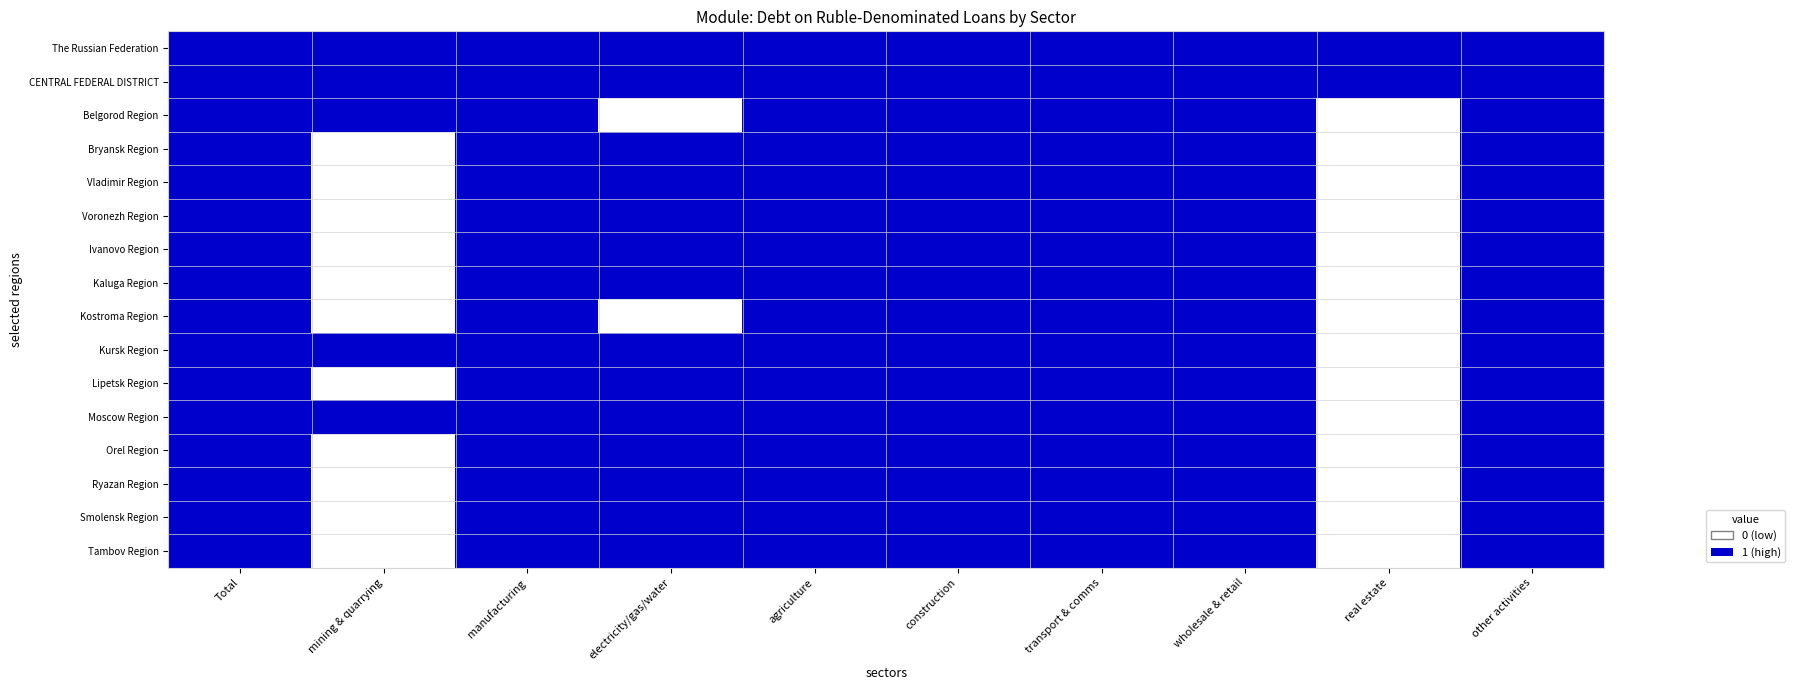

List the series in order of their peak value, lowest first.

The Russian Federation, CENTRAL FEDERAL DISTRICT, Belgorod Region, Bryansk Region, Vladimir Region, Voronezh Region, Ivanovo Region, Kaluga Region, Kostroma Region, Kursk Region, Lipetsk Region, Moscow Region, Orel Region, Ryazan Region, Smolensk Region, Tambov Region